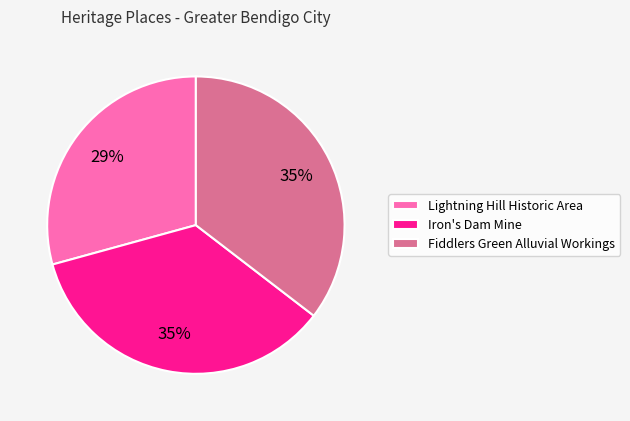

To the nearest percent, what is the combined percentage of Fiddlers Green Alluvial Workings and Lightning Hill Historic Area?

65%